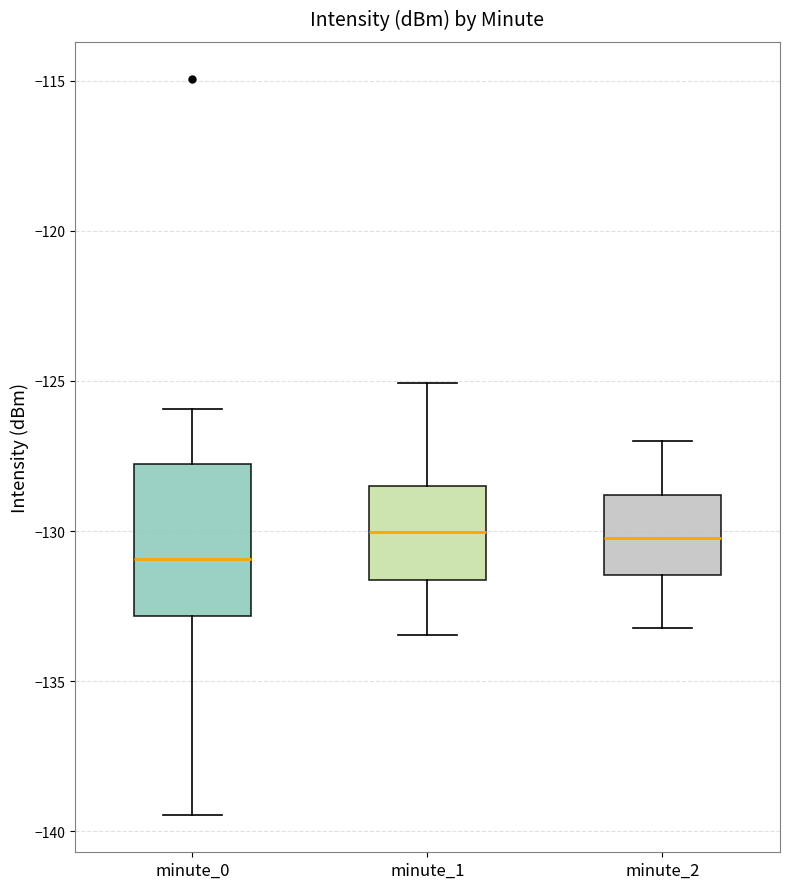

Reading left to right, transcribe this box plot: for each box, give where its median line is, the range the box spans, and where its two whiskers end, as read against the y-axis. The values are not printed on the chart, so give them approximately, as read against the axis.

minute_0: median -131.0, box -133.0 to -128.0, whiskers -139.5 to -126.0
minute_1: median -130.0, box -131.5 to -128.5, whiskers -133.5 to -125.0
minute_2: median -130.0, box -131.5 to -129.0, whiskers -133.0 to -127.0